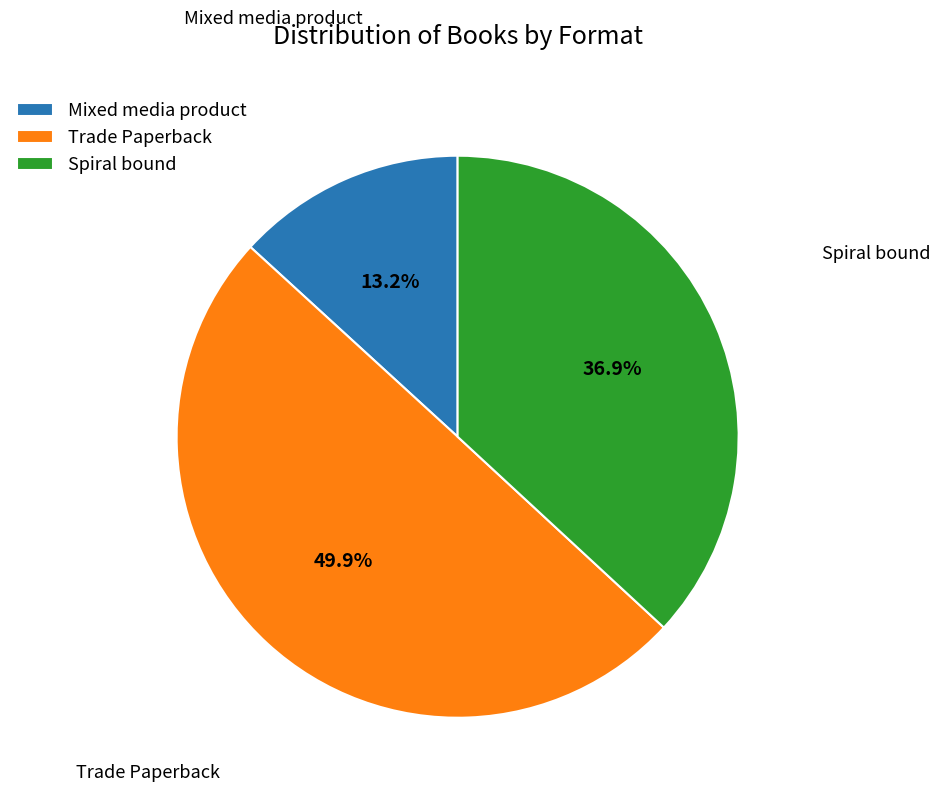

Is the sum of Spiral bound and Trade Paperback greater than half?

Yes